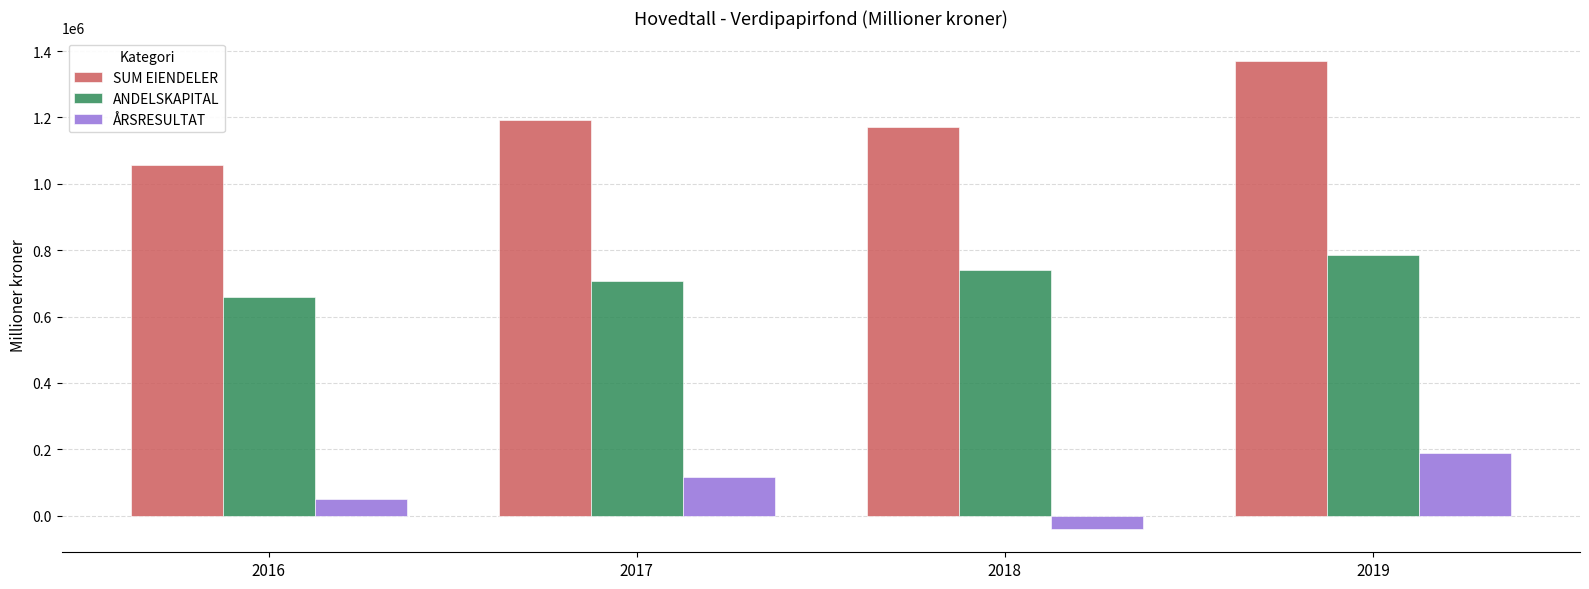

What is the lowest value of the ÅRSRESULTAT series?

-39775